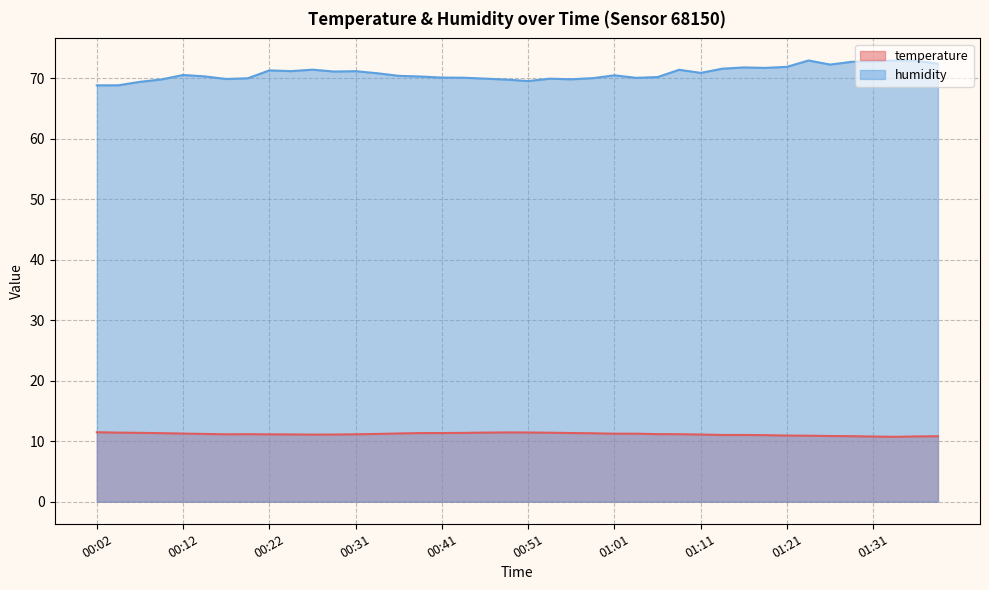

How many interior local valleys does the temperature series have?

3